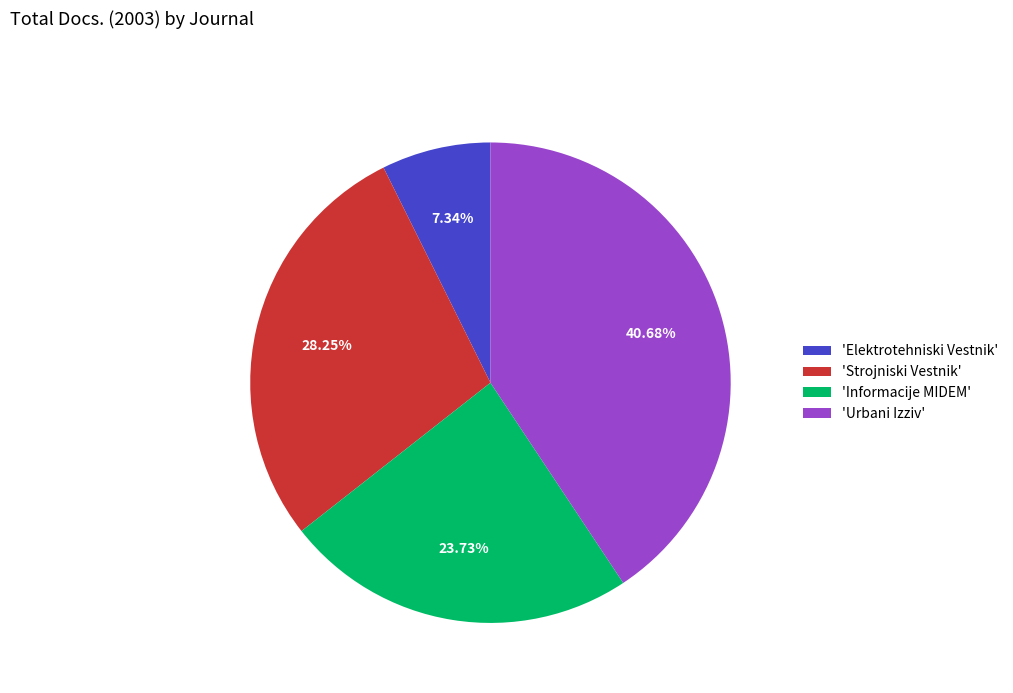

Approximately how many times larger is the value at 'Informacije MIDEM' compared to 'Elektrotehniski Vestnik'?

3.2